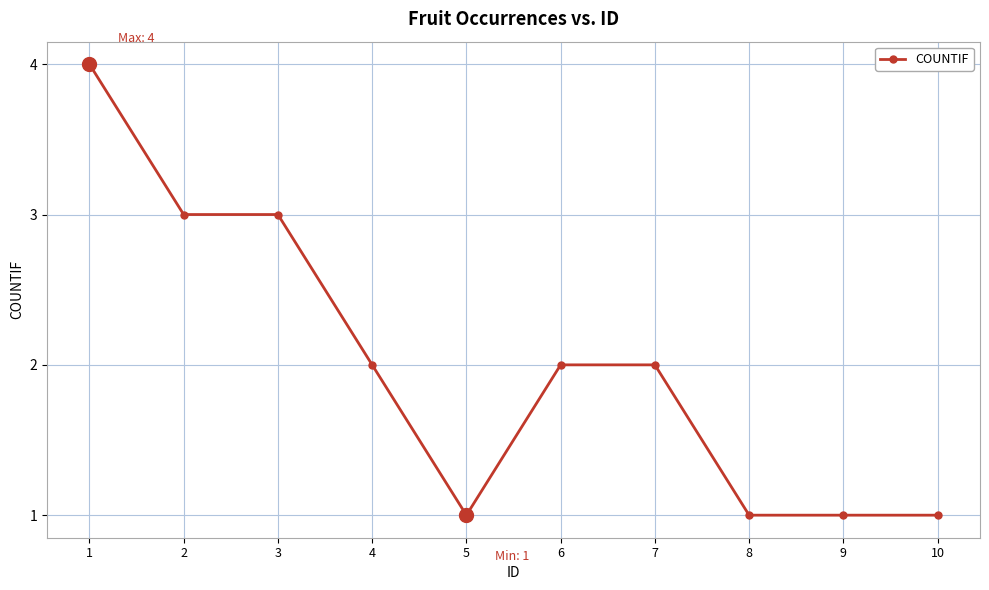

Reading right to left, extract all data points from this chart.

1	1	1	2	2	1	2	3	3	4